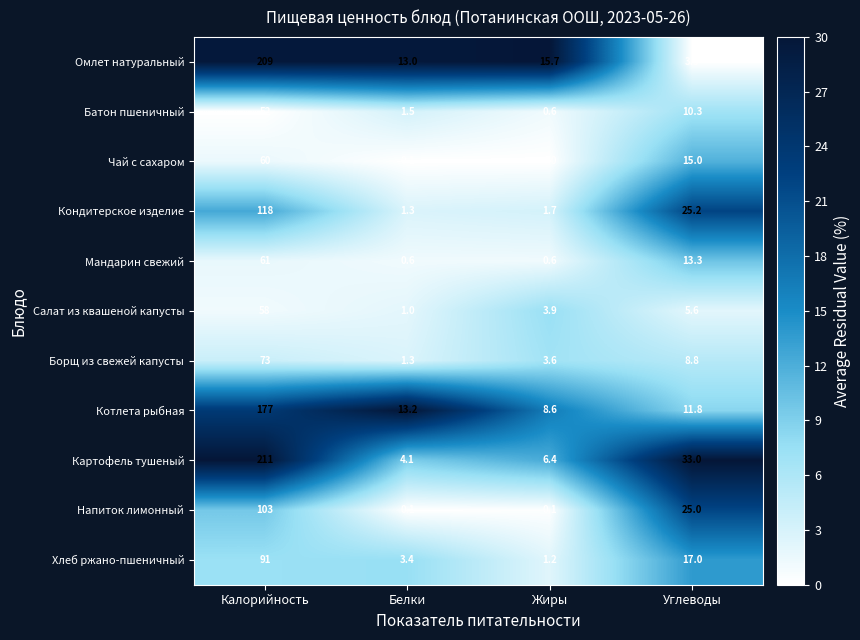

What value does the Хлеб ржано-пшеничный series have at Жиры?

1.2